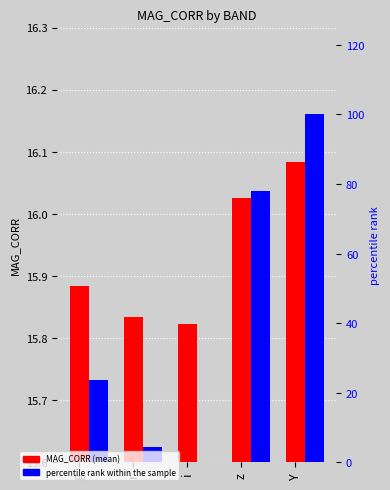

Reading right to left, list all the values displayed in this chart.

MAG_CORR (mean): 16.1	16.0	15.8	15.8	15.9
percentile rank within the sample: 100.0	78.1	0.0	4.4	23.6